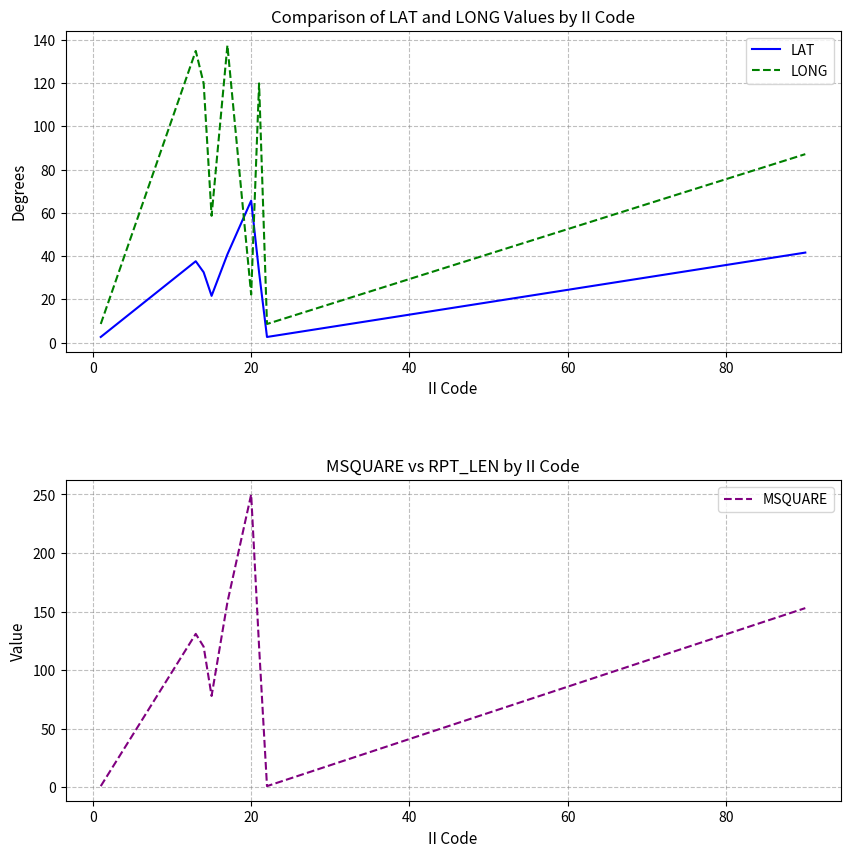

Rank the series by their average value, from lowest to highest.

LAT, LONG, MSQUARE